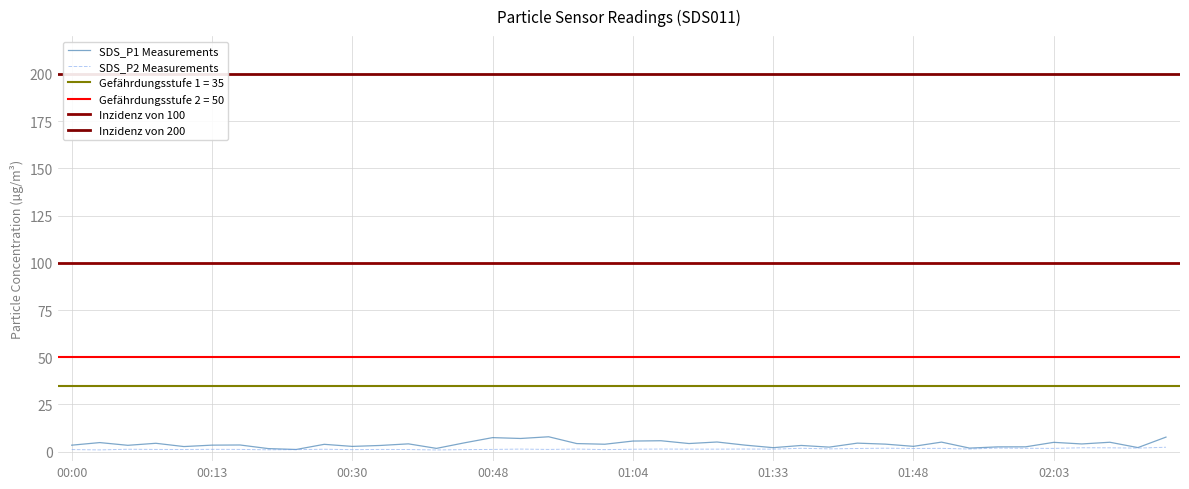

What is the total value across all series at 00:54?

8.4